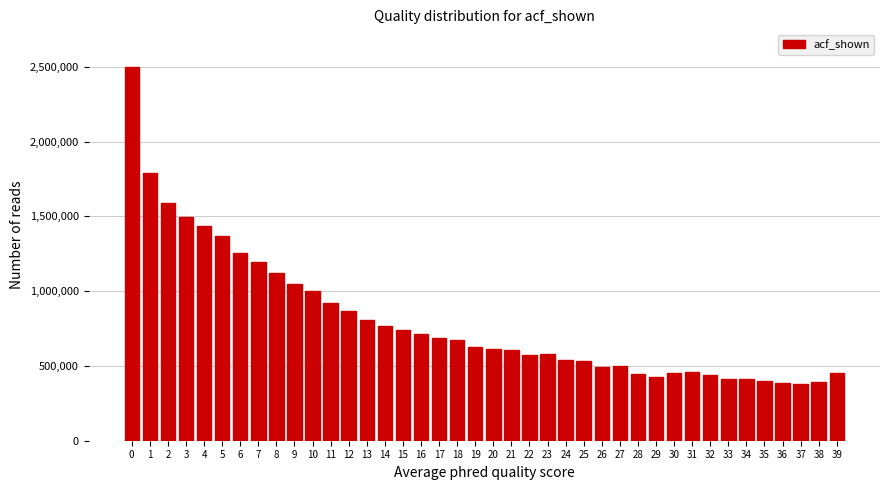

Approximately how many times larger is the value at 4 compared to 33?

3.5